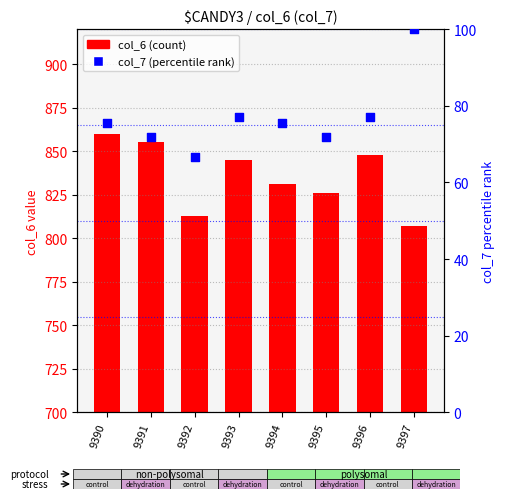

What is the total value across all series at 9396?

925.2